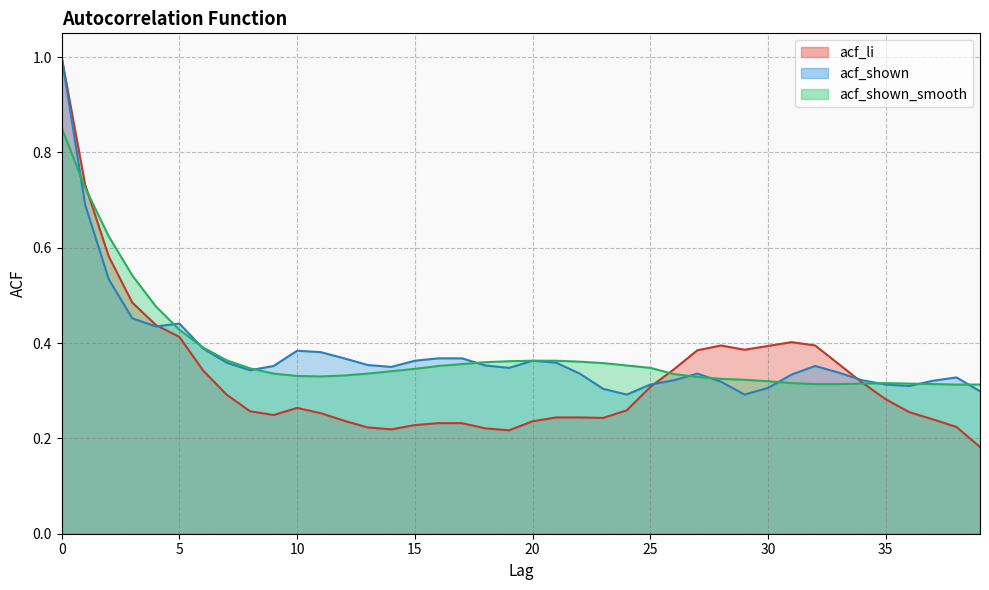

List the labels in order of acf_li value, largest first.

0, 1, 2, 3, 4, 5, 31, 28, 32, 30, 29, 27, 33, 26, 6, 34, 25, 7, 35, 10, 24, 8, 36, 11, 9, 21, 22, 23, 37, 12, 20, 16, 17, 15, 38, 13, 18, 14, 19, 39